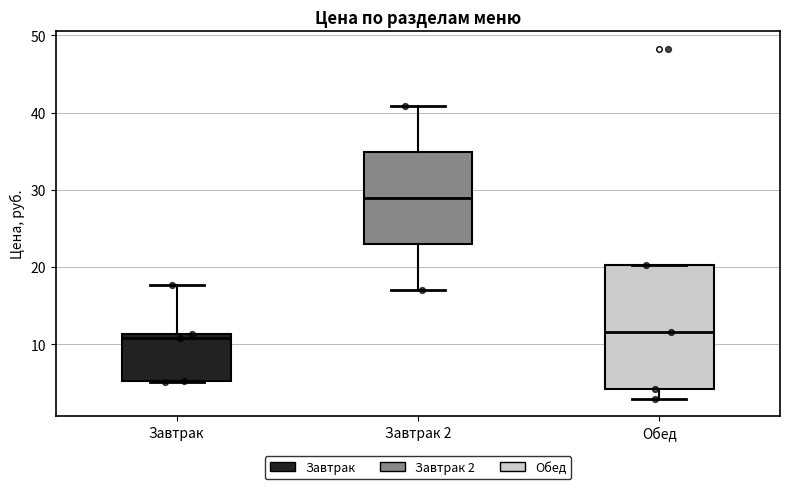

Where is the upper edge of the box for Завтрак on the y-axis? The values are not printed on the chart, so give them approximately, as read against the axis.

11